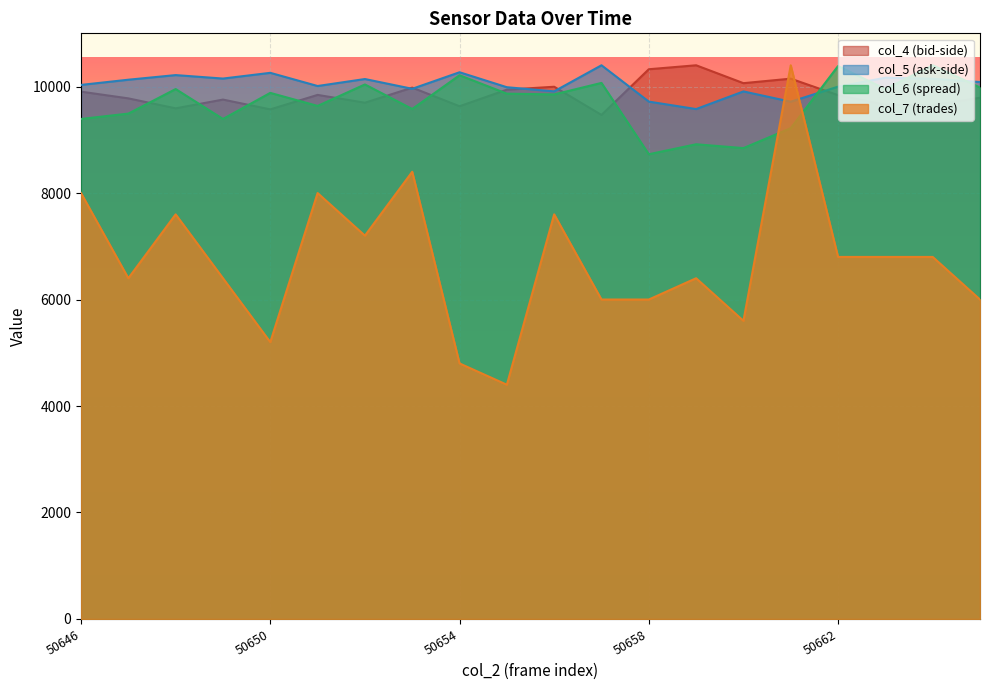

What is the minimum value shown in the chart?

4400.0